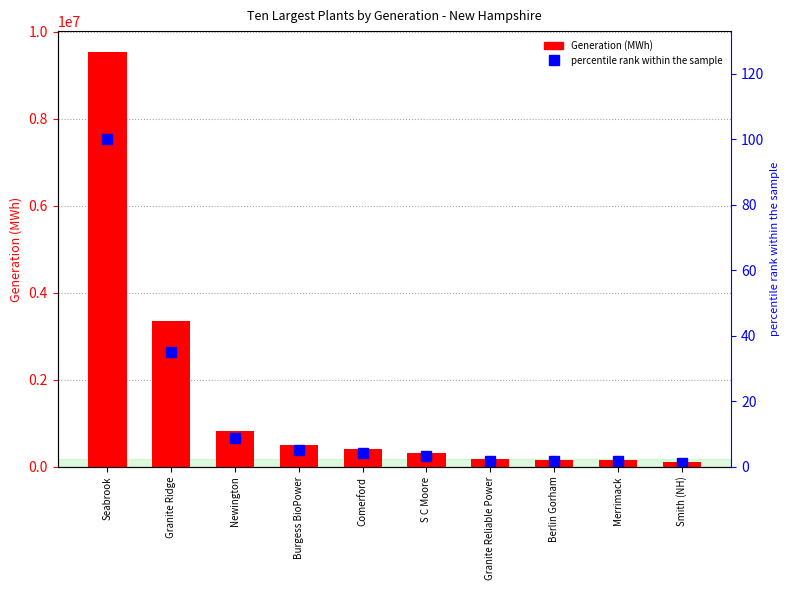

What is the smallest value displayed?

1.3